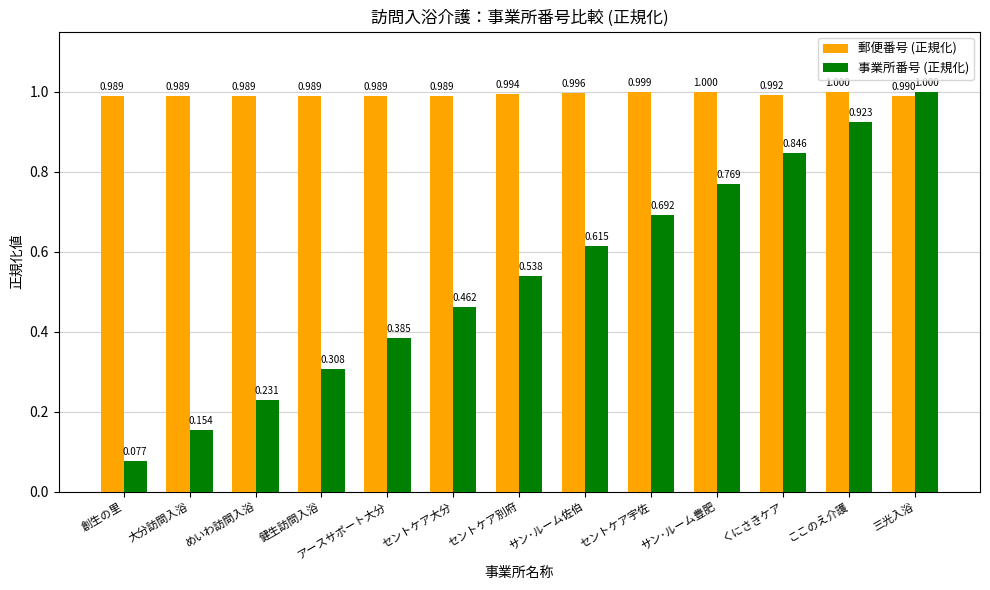

What position from the right is セントケア大分?

8